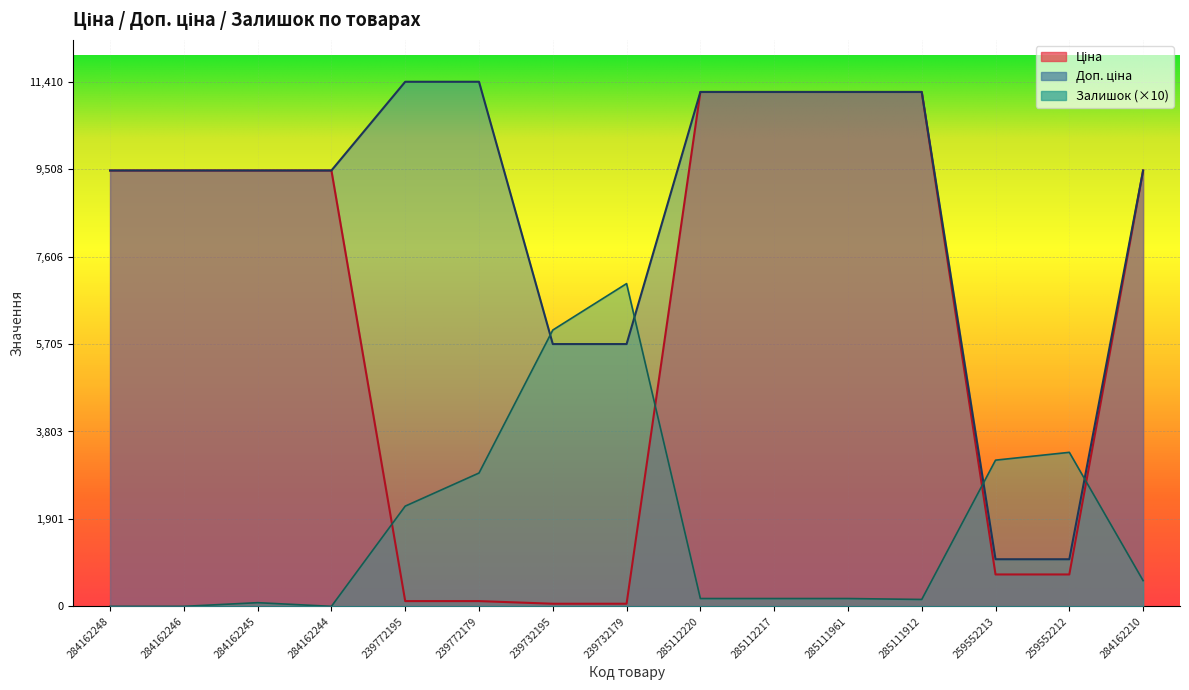

At which label does Залишок first exceed 170?

239772195